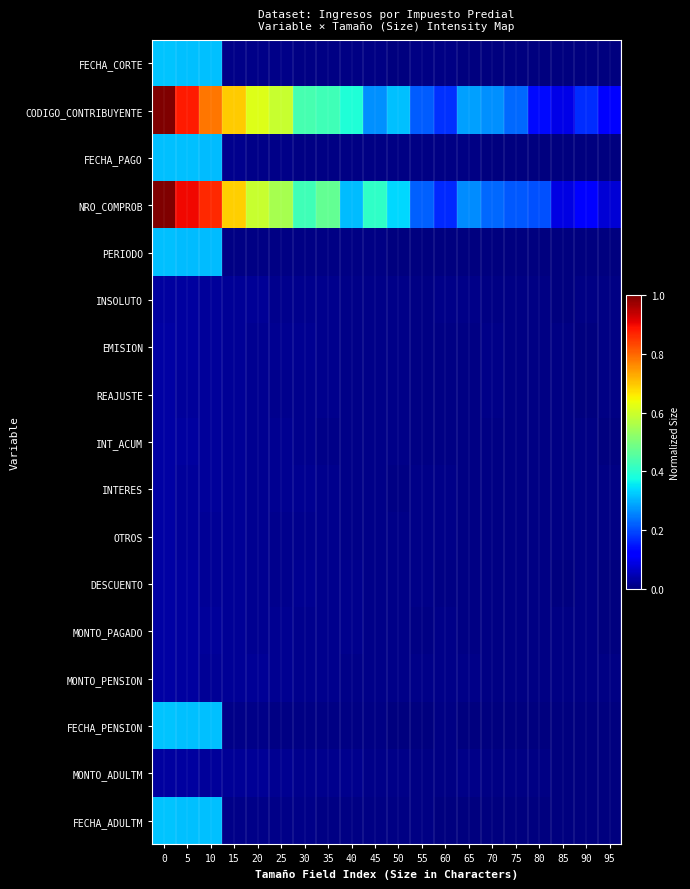

At how many categories does at least one series exceed 0?

20